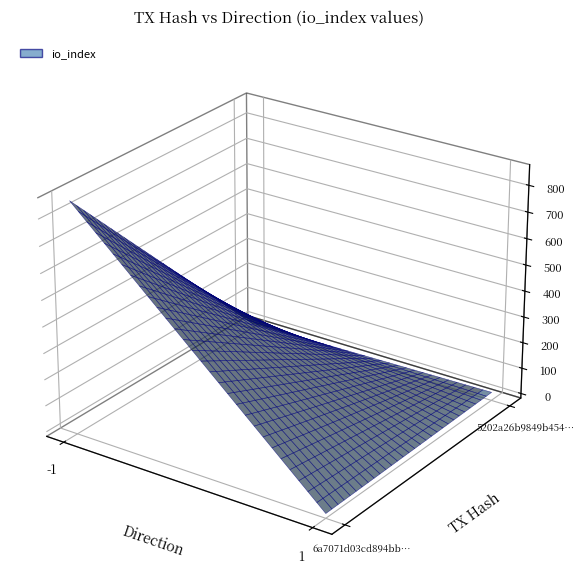

What is the difference between the highest and lowest values at io_index?

845